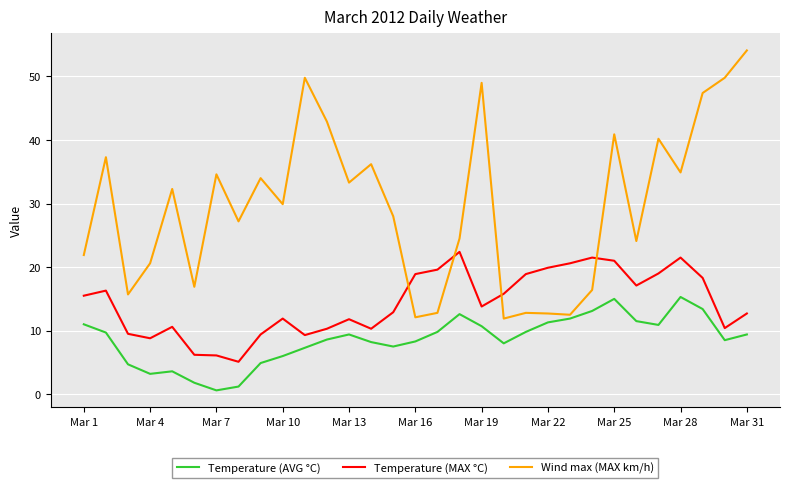

What are all the series names shown in the legend?

Temperature (AVG °C), Temperature (MAX °C), Wind max (MAX km/h)